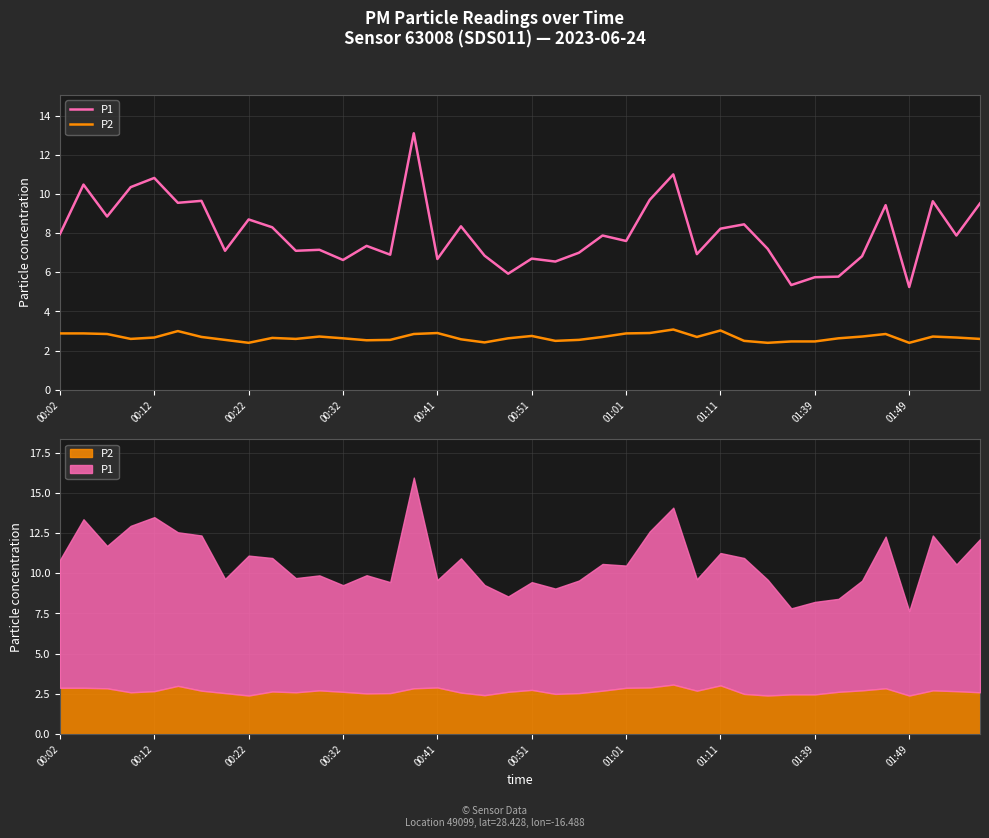

At which category does P1 reach its first local valley?

00:22